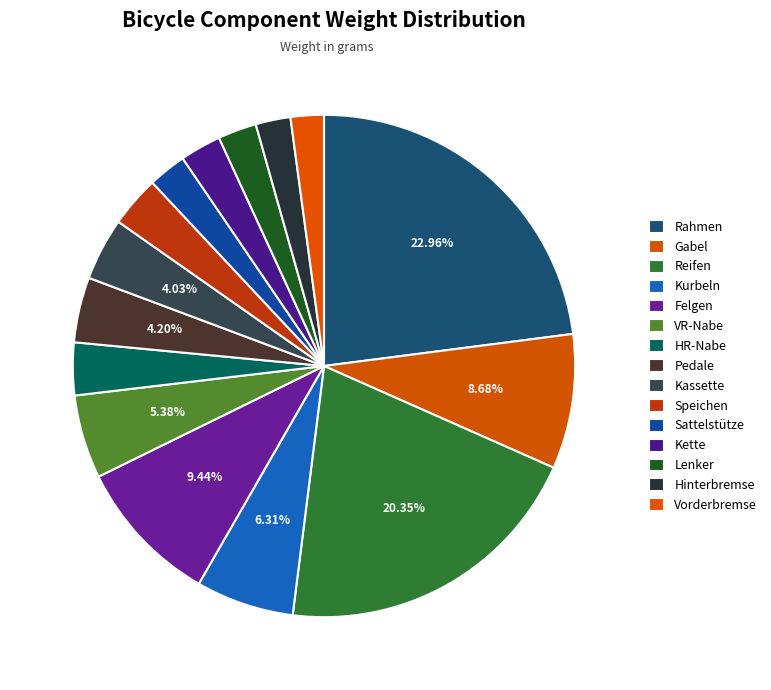

True or false: Rahmen accounts for 23% of the total.

True